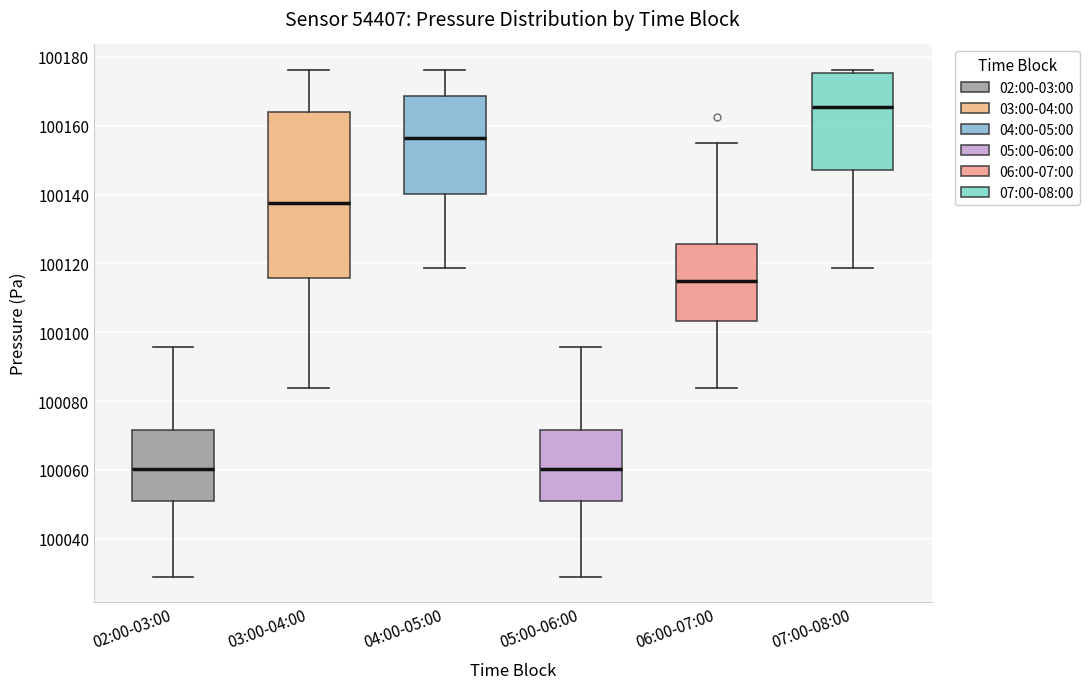

Where does the lower whisker of the box for 07:00-08:00 end on the y-axis? The values are not printed on the chart, so give them approximately, as read against the axis.

100118